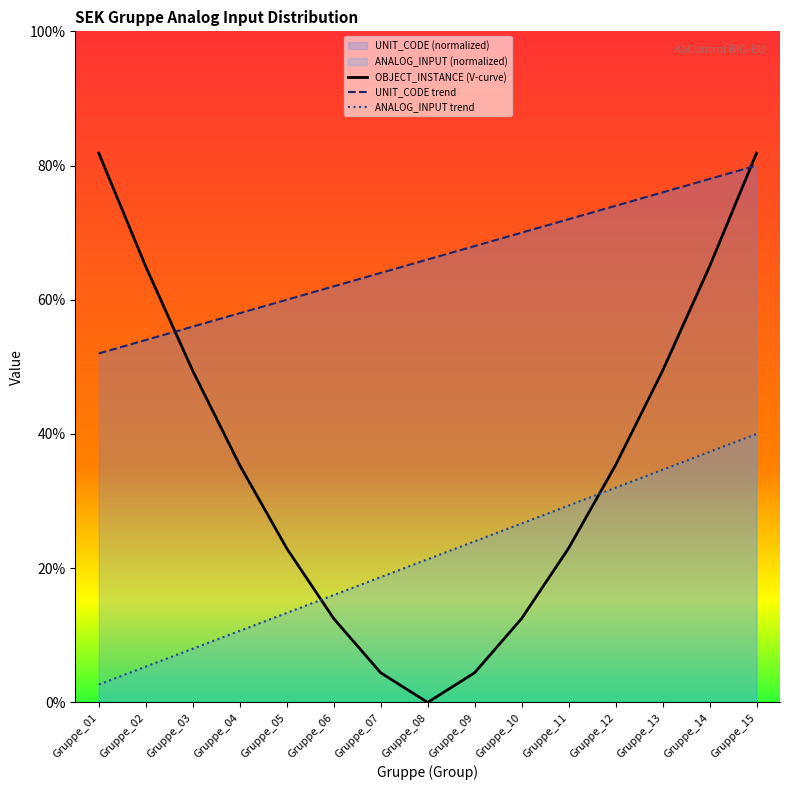

The value of OBJECT_INSTANCE (V-curve) at Gruppe_05 is 23.0. True or false?

True